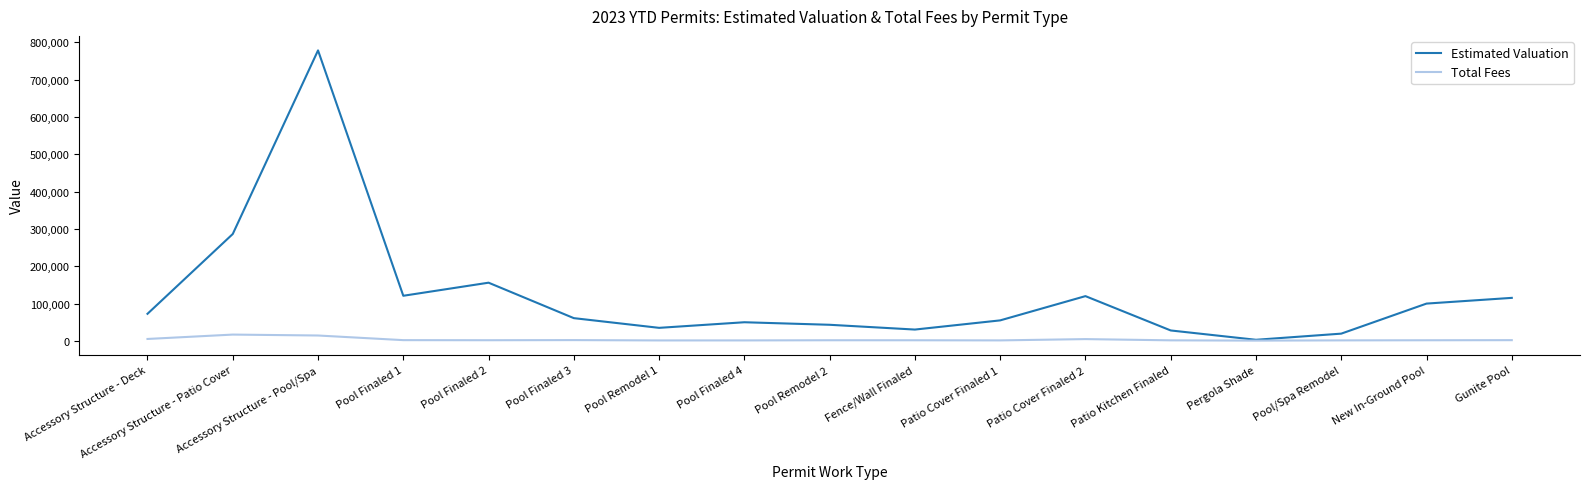

Where does the Total Fees series first go above 1765?

Accessory Structure - Deck